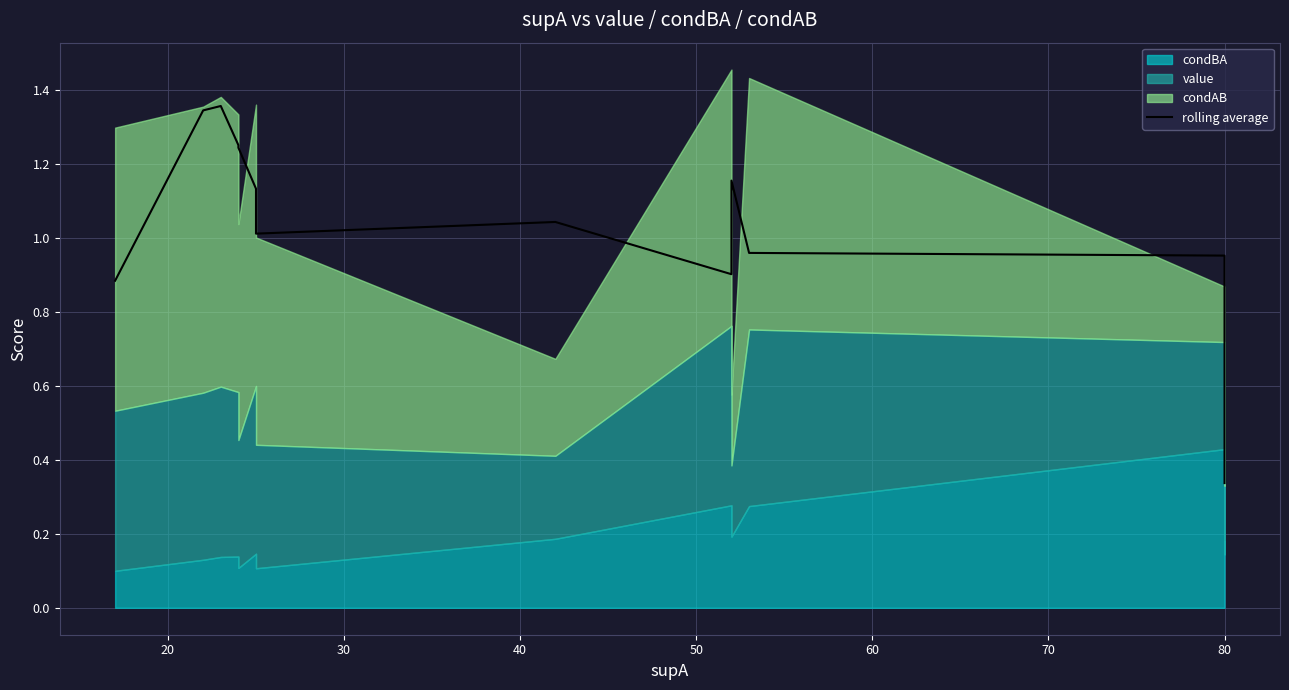

The chart shows a value of 2.2 at 30. True or false?

False